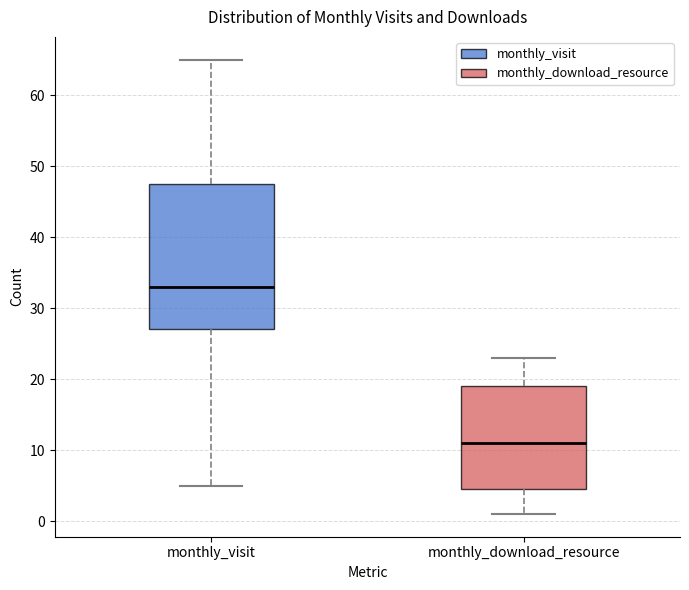

Which box has the lowest median line?

monthly_download_resource